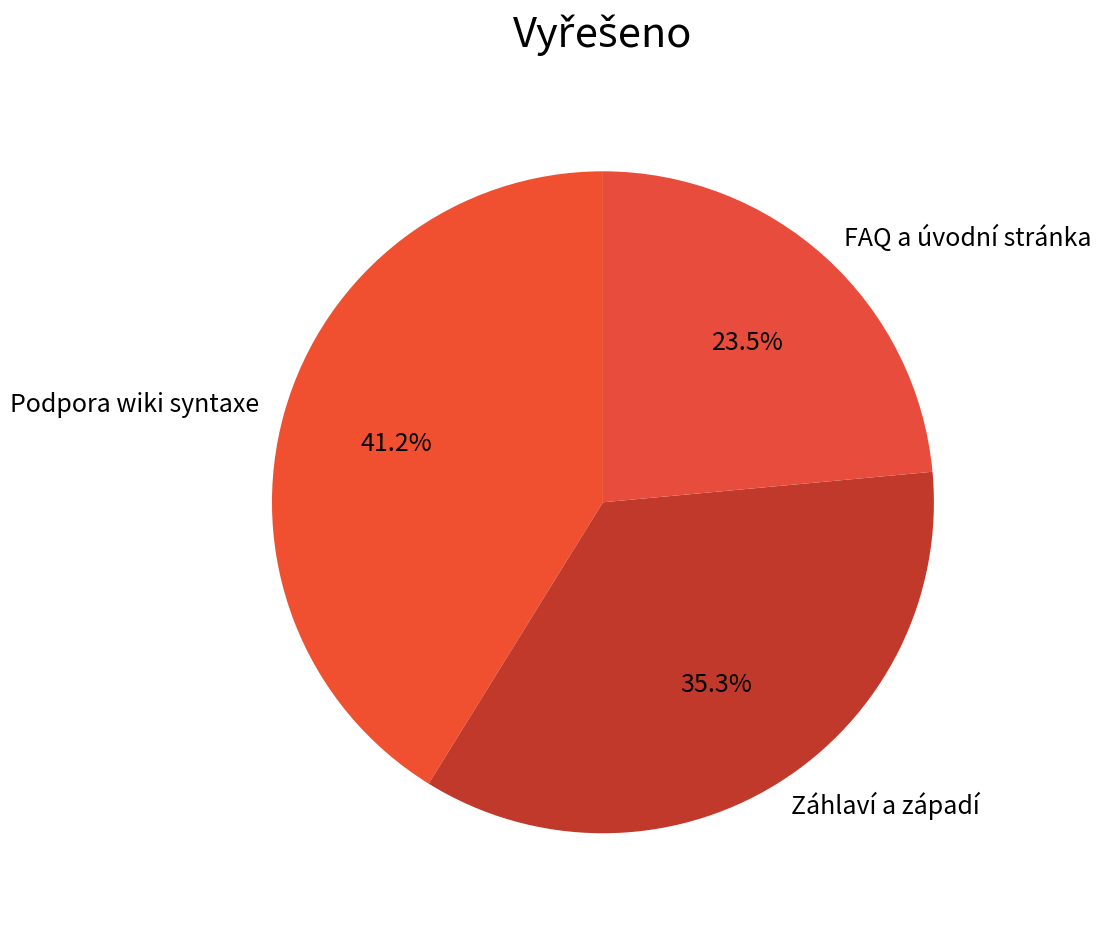

To the nearest percent, what is the combined percentage of FAQ a úvodní stránka and Podpora wiki syntaxe?

65%